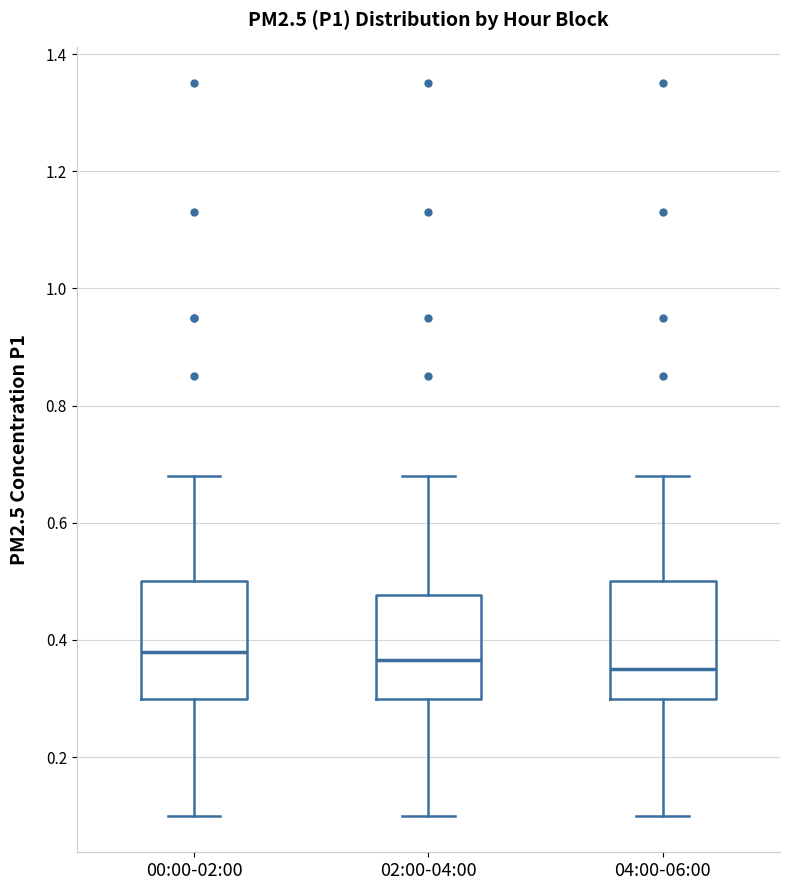

Reading left to right, transcribe this box plot: for each box, give where its median line is, the range the box spans, and where its two whiskers end, as read against the y-axis. The values are not printed on the chart, so give them approximately, as read against the axis.

00:00-02:00: median 0.38, box 0.30 to 0.50, whiskers 0.10 to 0.68
02:00-04:00: median 0.36, box 0.30 to 0.48, whiskers 0.10 to 0.68
04:00-06:00: median 0.36, box 0.30 to 0.50, whiskers 0.10 to 0.68